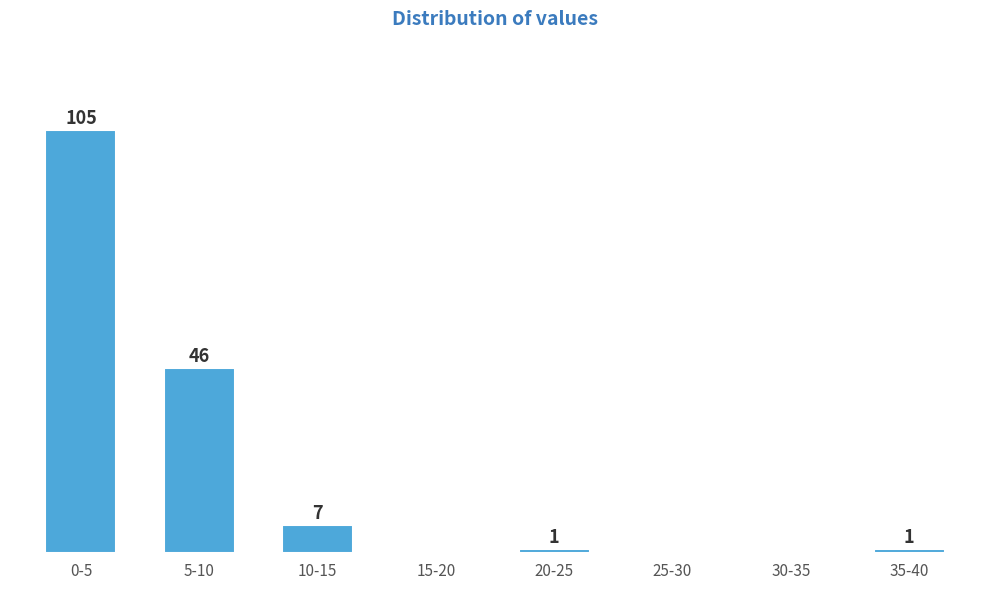

At which label does the data first exceed 1?

0-5